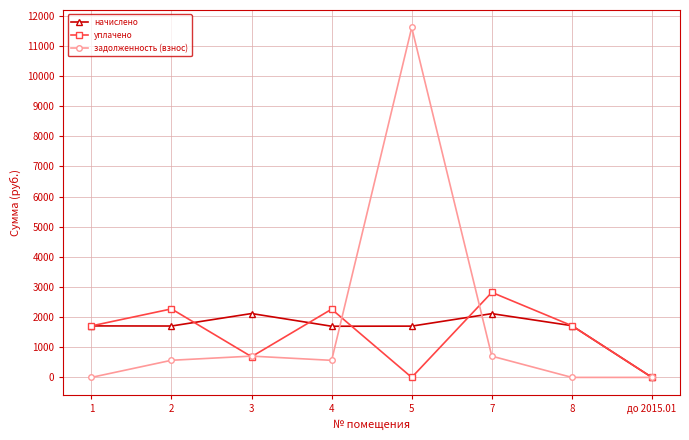

Which series changed the most between 4 and 8?

задолженность (взнос)